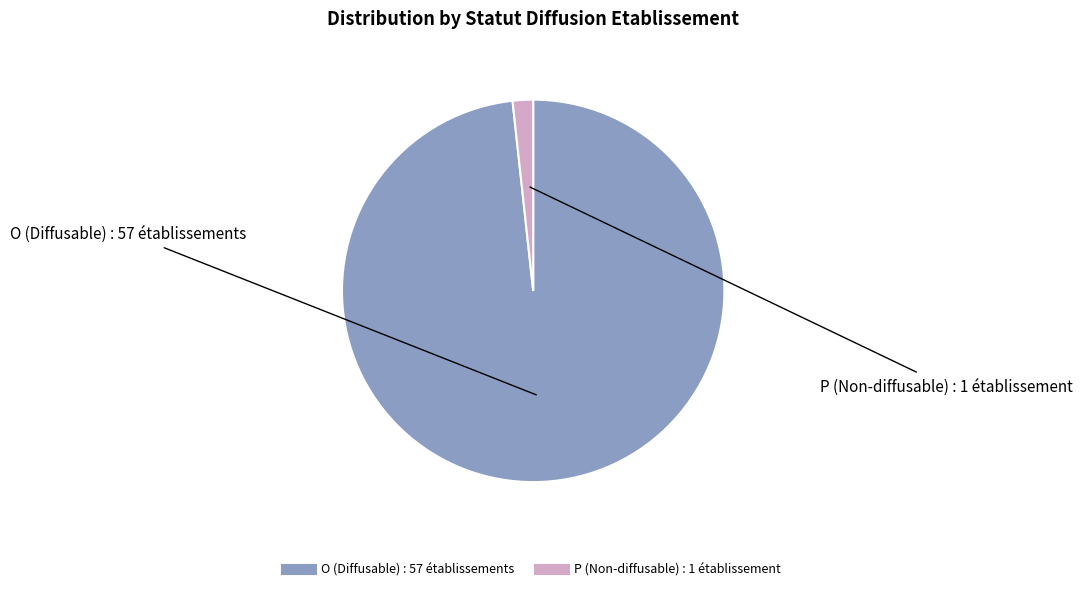

Which category accounts for the majority?

O